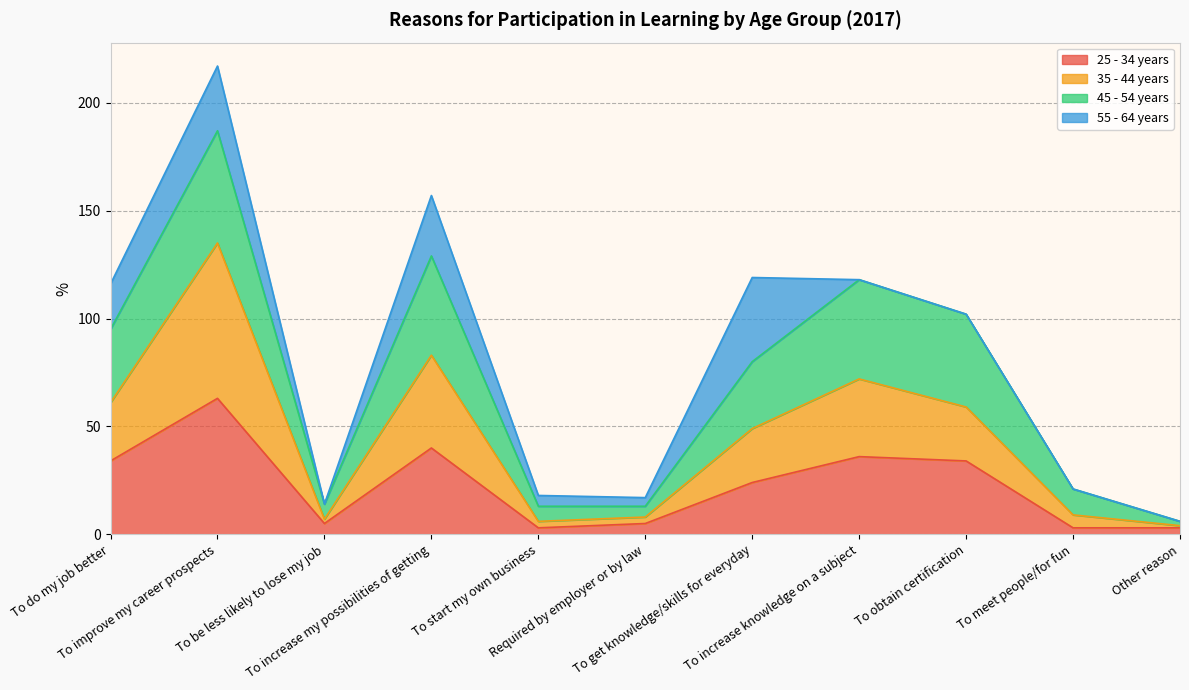

What are all the series names shown in the legend?

25 - 34 years, 35 - 44 years, 45 - 54 years, 55 - 64 years